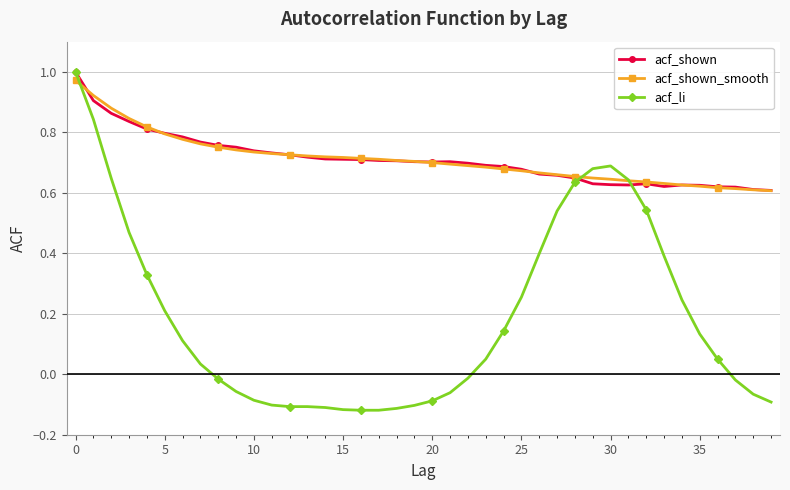

After their last crossing, which series has the higher values: acf_li or acf_shown_smooth?

acf_shown_smooth